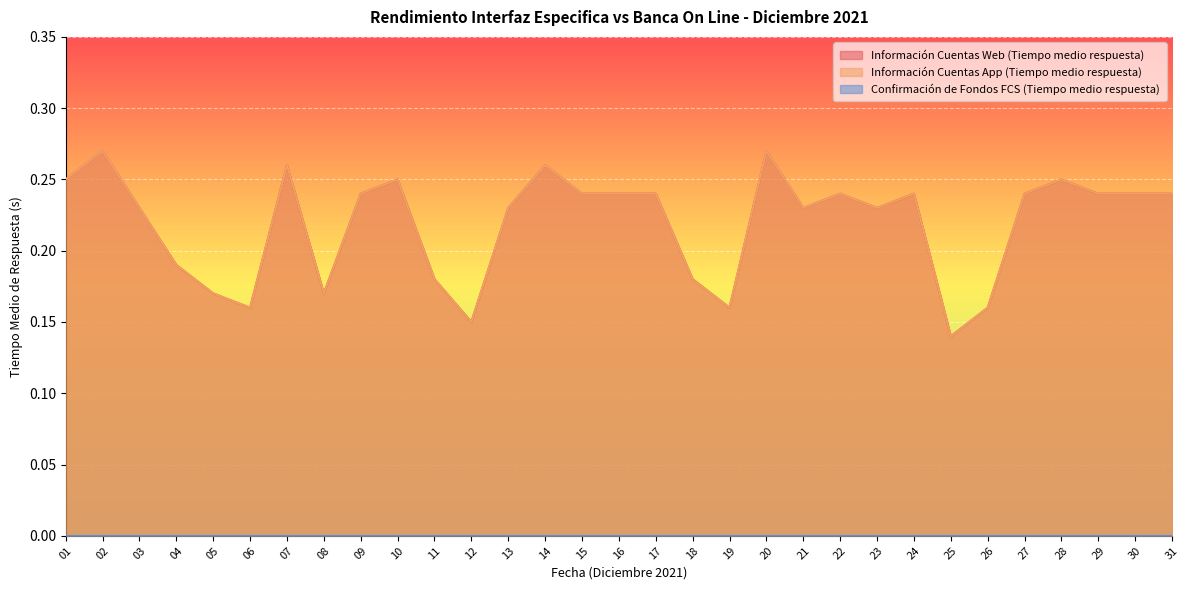

Is it true that Información Cuentas App (Tiempo medio respuesta) equals 0.0 at 12?

False